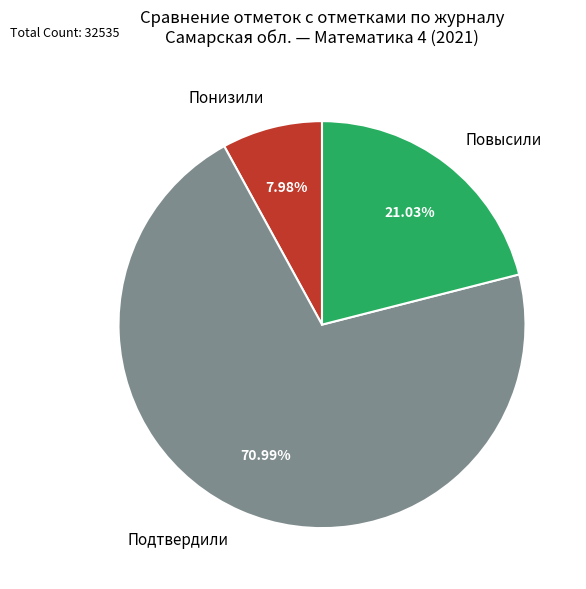

Does any single category account for the majority?

Yes